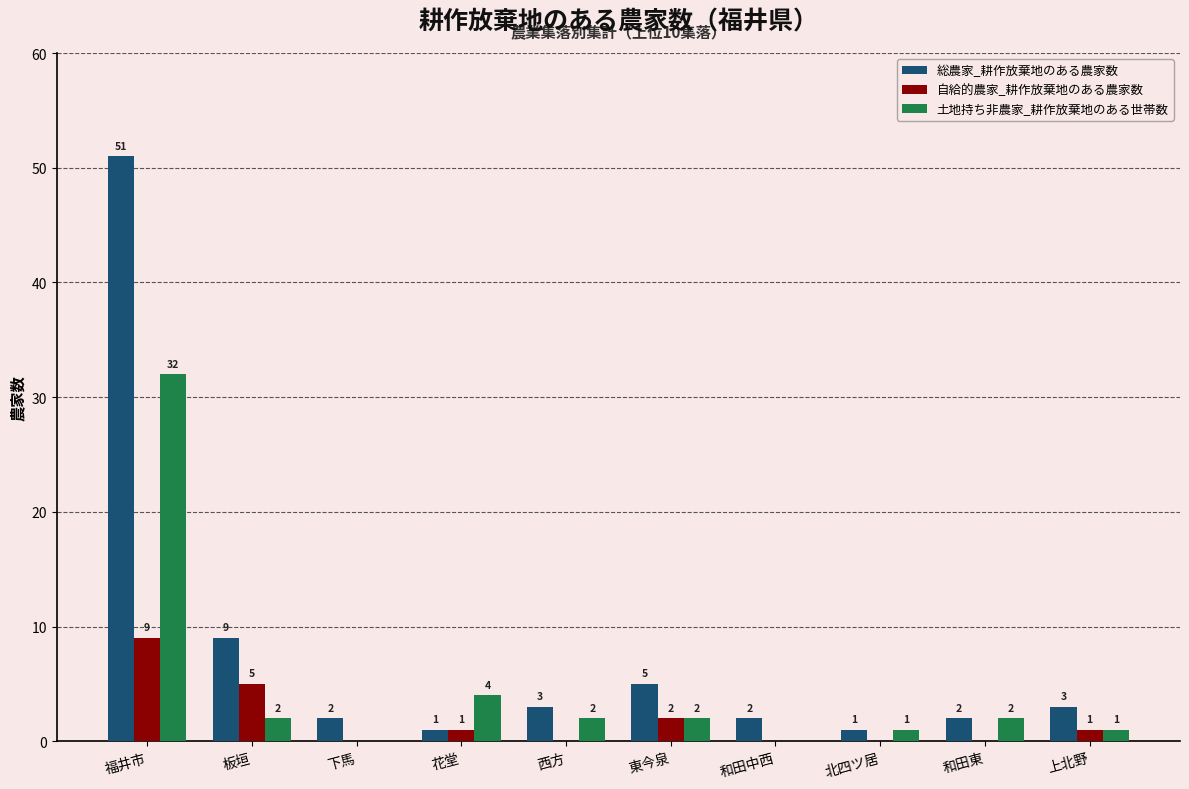

Does the chart contain stacked bars?

No